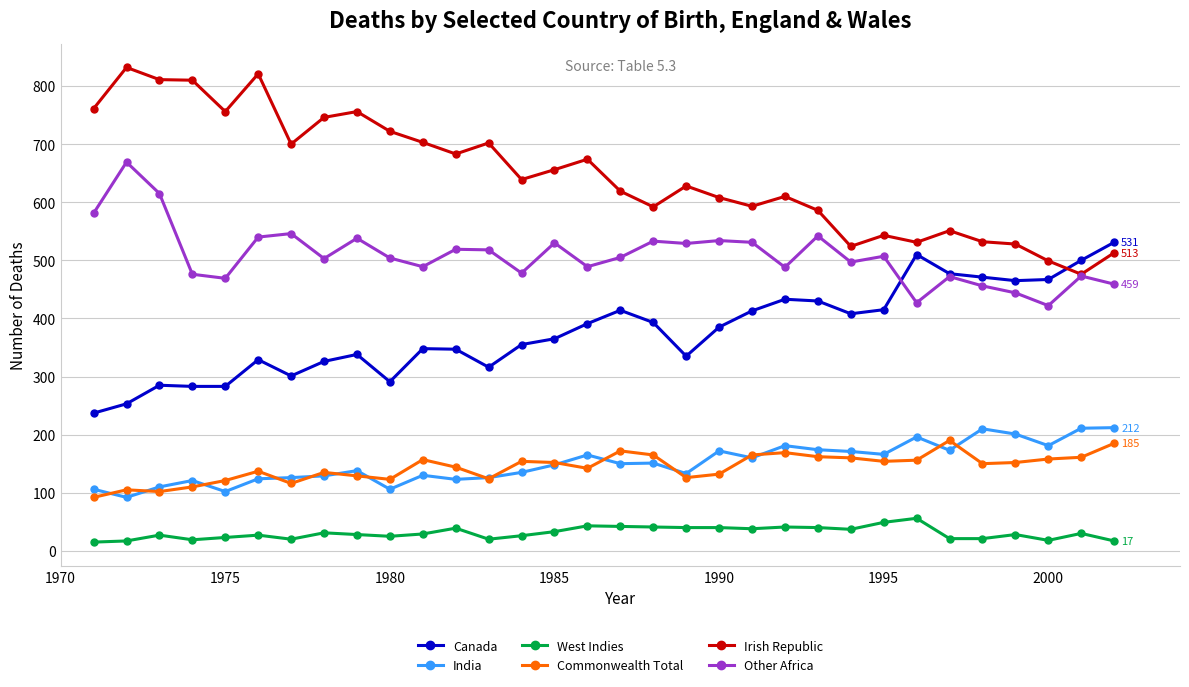

What is the difference between the maximum and minimum values in the Commonwealth Total series?

98